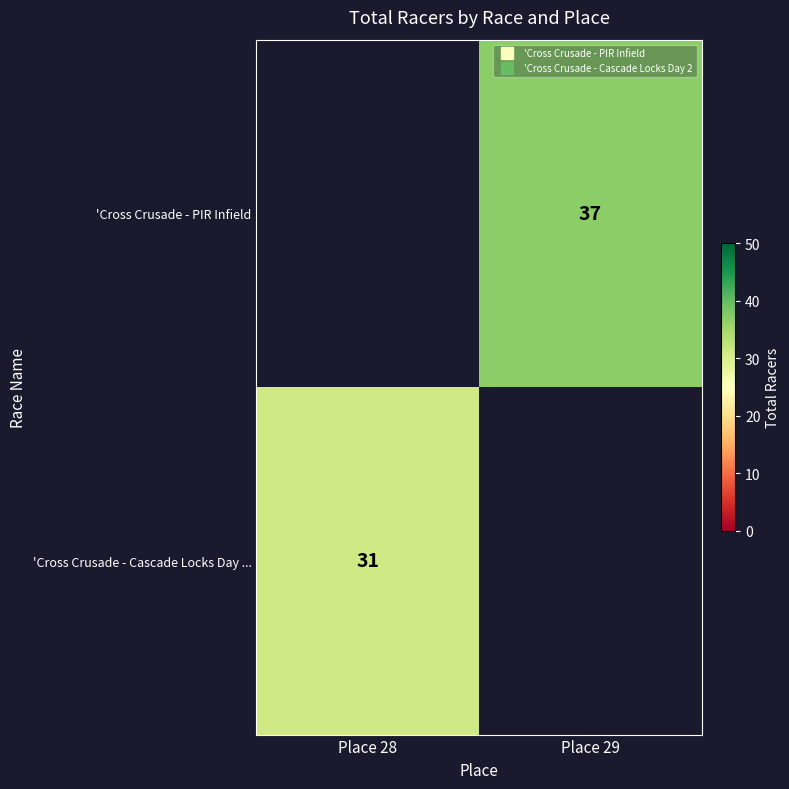

True or false: 'Cross Crusade - PIR Infield has a value of 49.8 at Place 29.

False